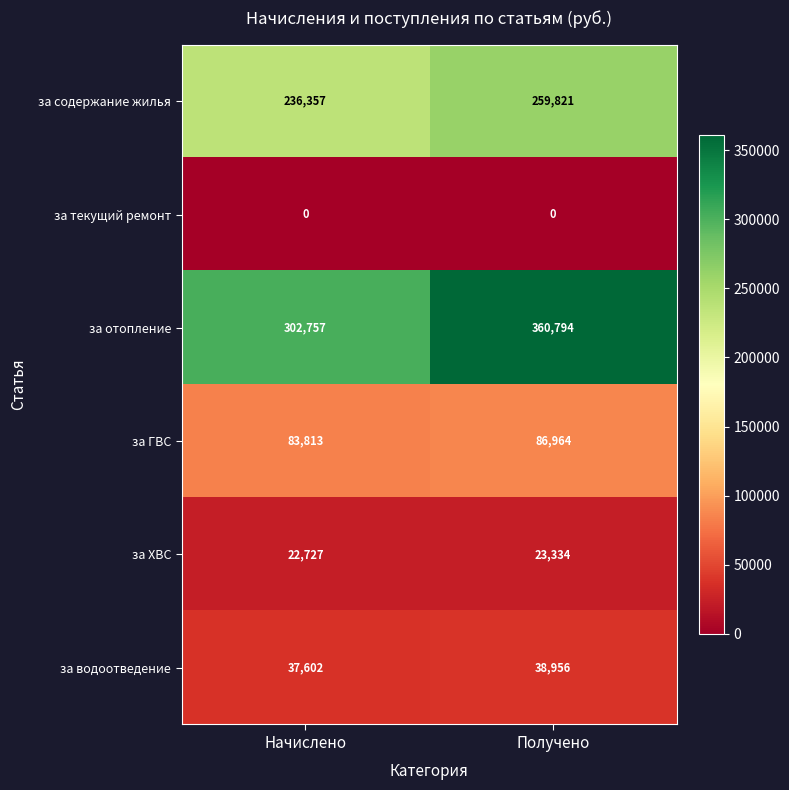

Rank the series at Начислено from lowest to highest value.

за текущий ремонт, за ХВС, за водоотведение, за ГВС, за содержание жилья, за отопление